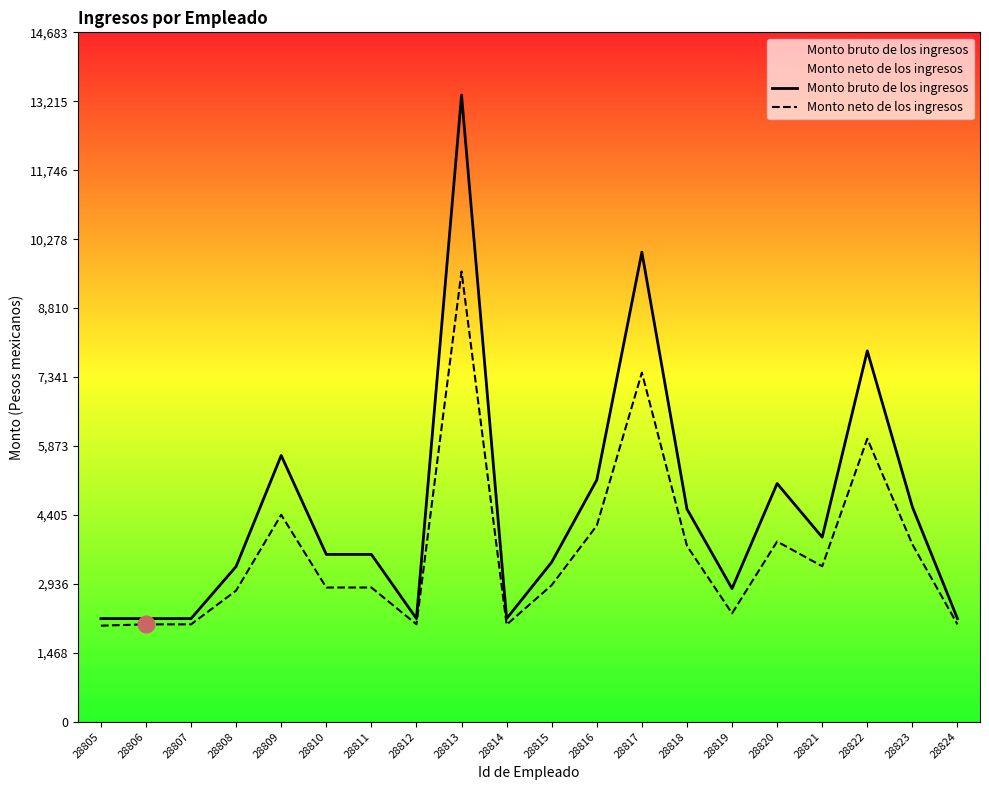

What is the difference between the maximum and second lowest values in the Monto bruto de los ingresos series?

11151.9